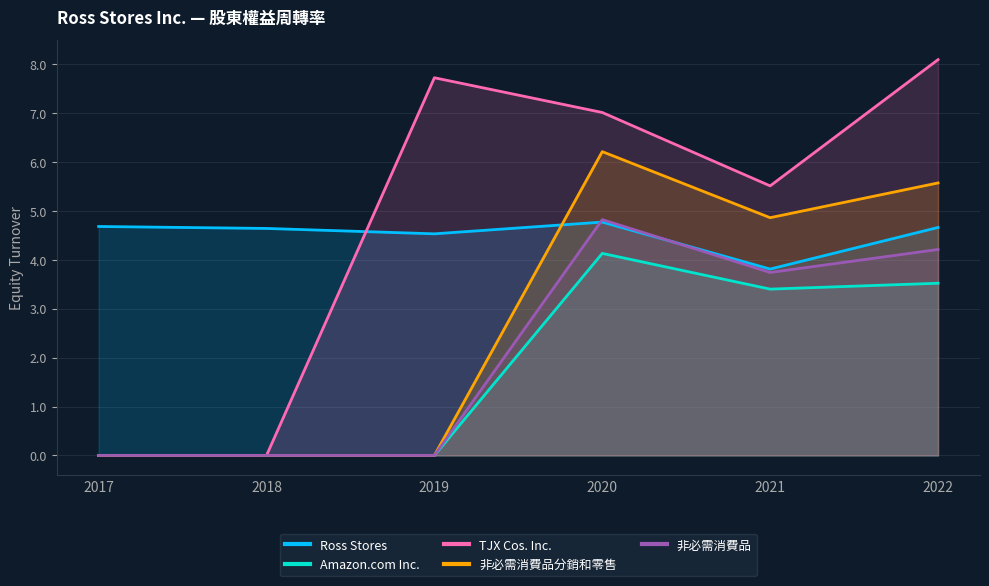

Where is TJX Cos. Inc. nearest to the value 4?

2021-01-30